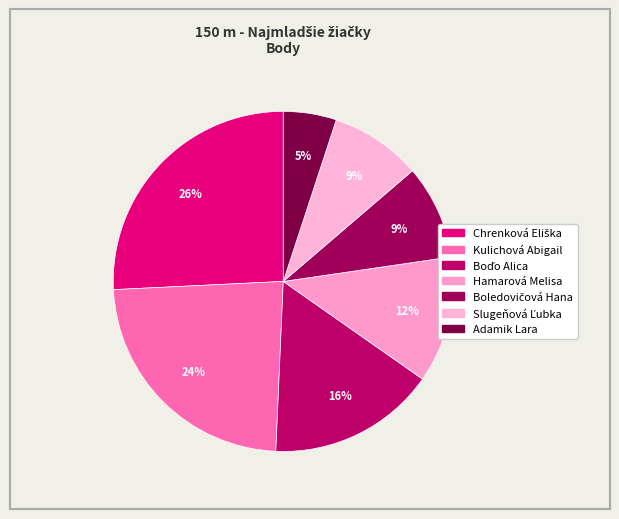

The Kulichová Abigail slice represents 24% of the pie. True or false?

True